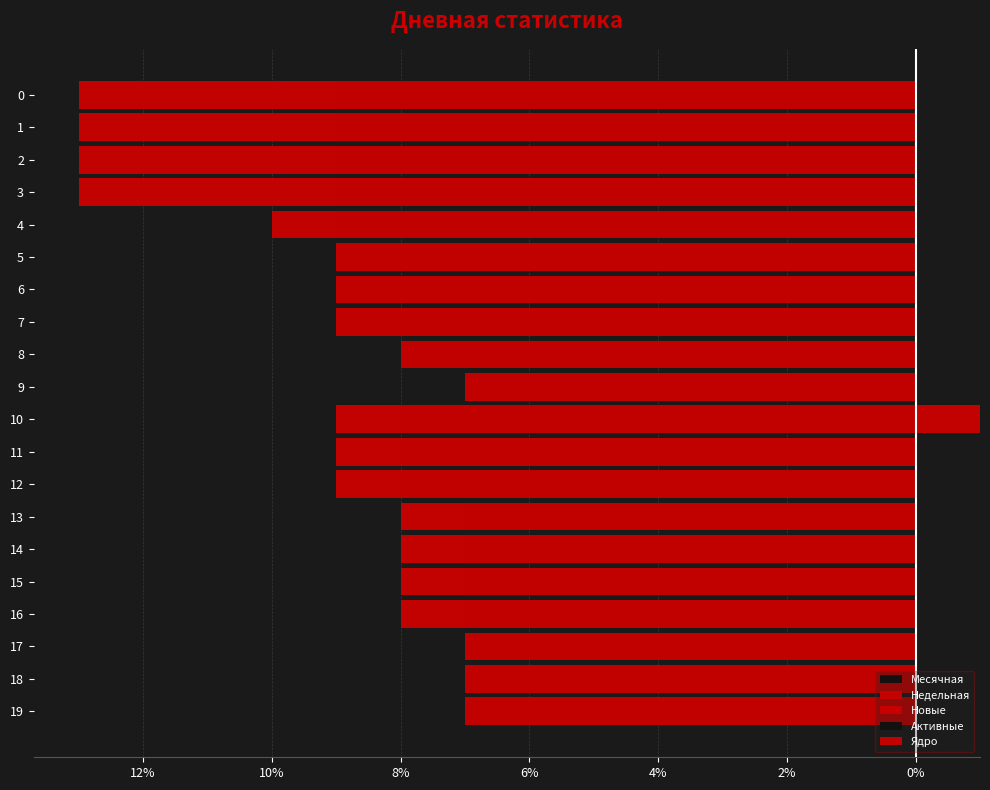

At how many categories does at least one series exceed -2?

20